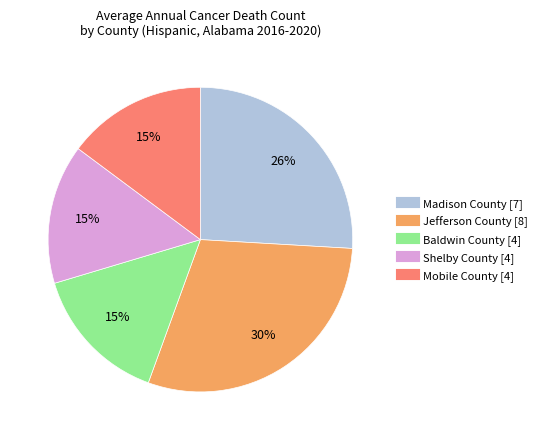

How many segments does this pie chart have?

5